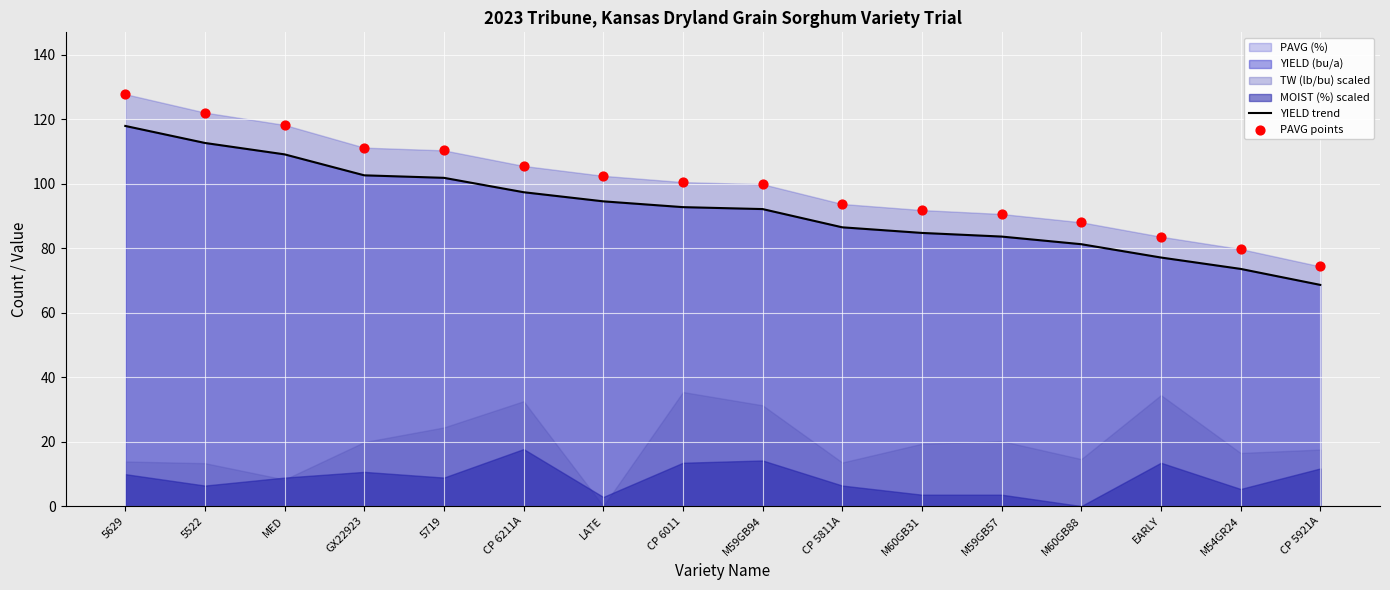

At which category is the sum across all series the highest?

5629